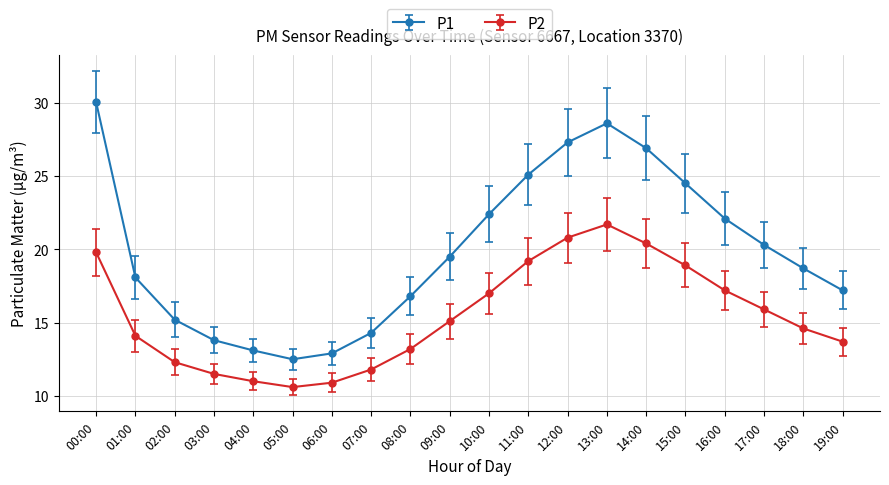

At which category is the sum across all series the highest?

13:00